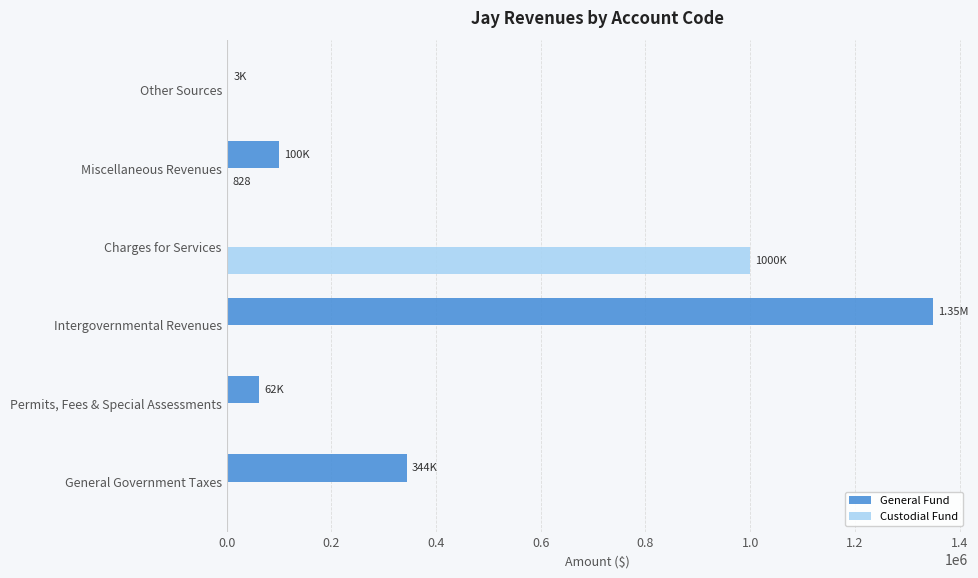

Which series has the largest total across all categories?

General Fund